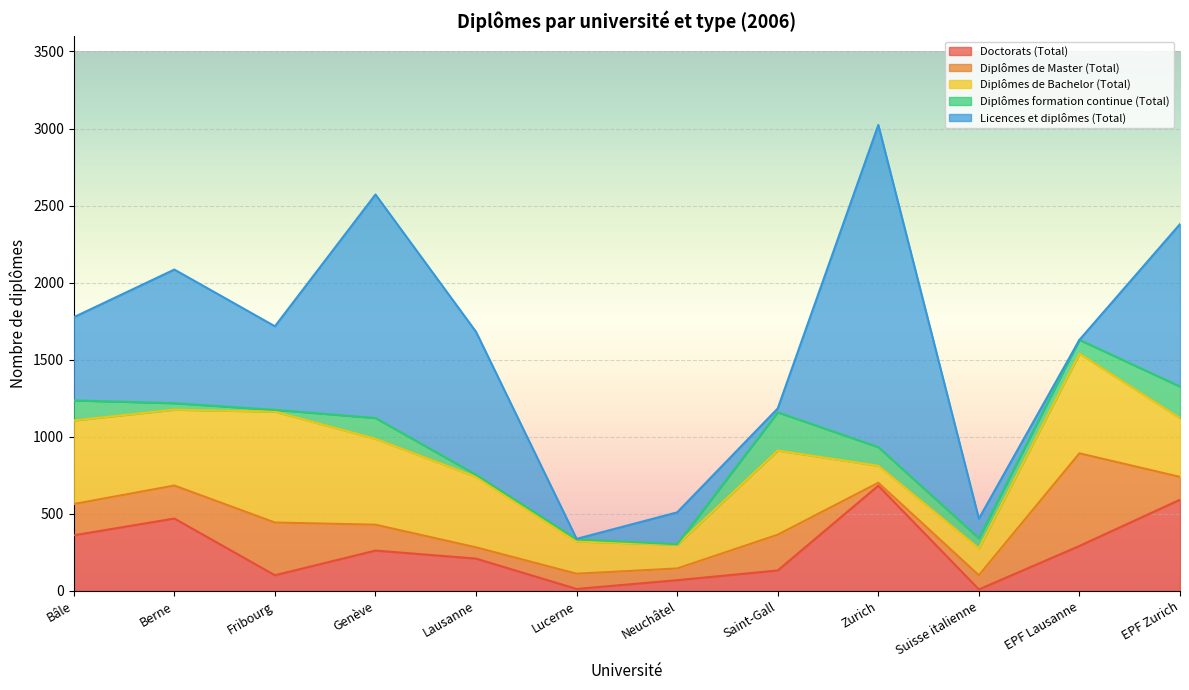

Reading right to left, extract all data points from this chart.

Doctorats (Total): 592	292	10	683	133	70	13	210	262	102	470	361
Diplômes de Master (Total): 148	601	92	19	232	76	99	73	168	342	214	203
Diplômes de Bachelor (Total): 381	646	174	110	546	154	209	457	557	719	492	542
Diplômes formation continue (Total): 205	90	66	121	248	3	14	14	135	12	42	130
Licences et diplômes (Total): 1054	0	127	2090	25	207	3	927	1450	542	867	540